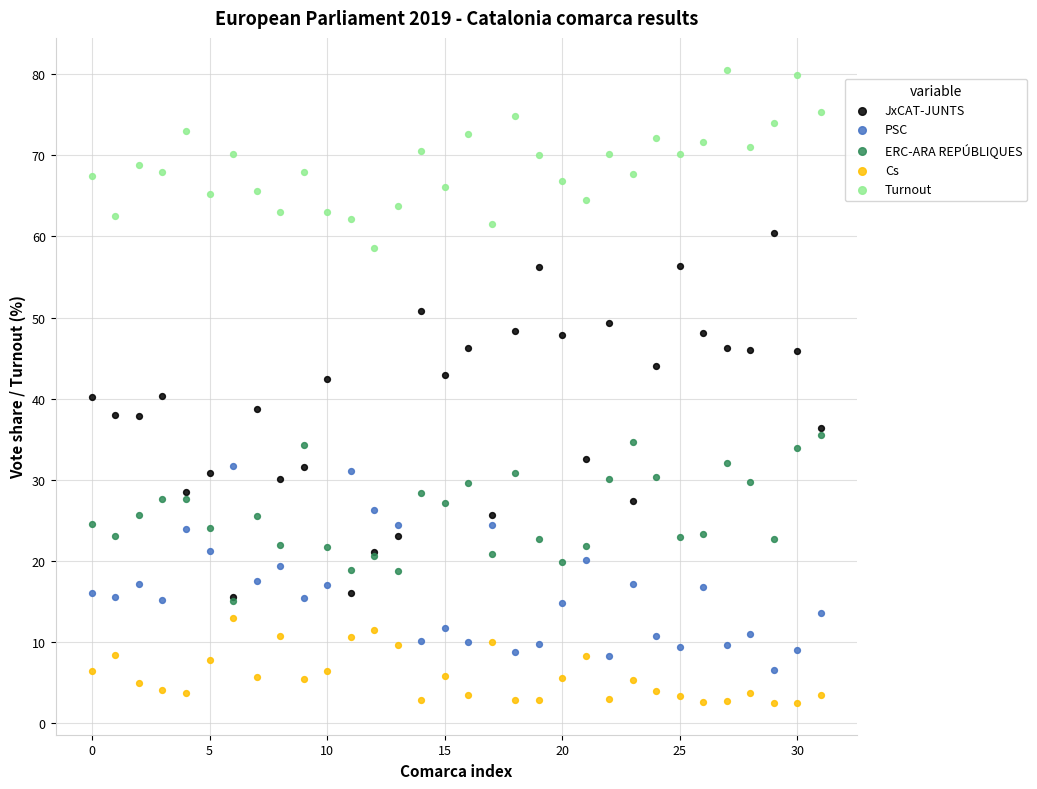

What are all the series names shown in the legend?

JxCAT-JUNTS, PSC, ERC-ARA REPÚBLIQUES, Cs, Turnout